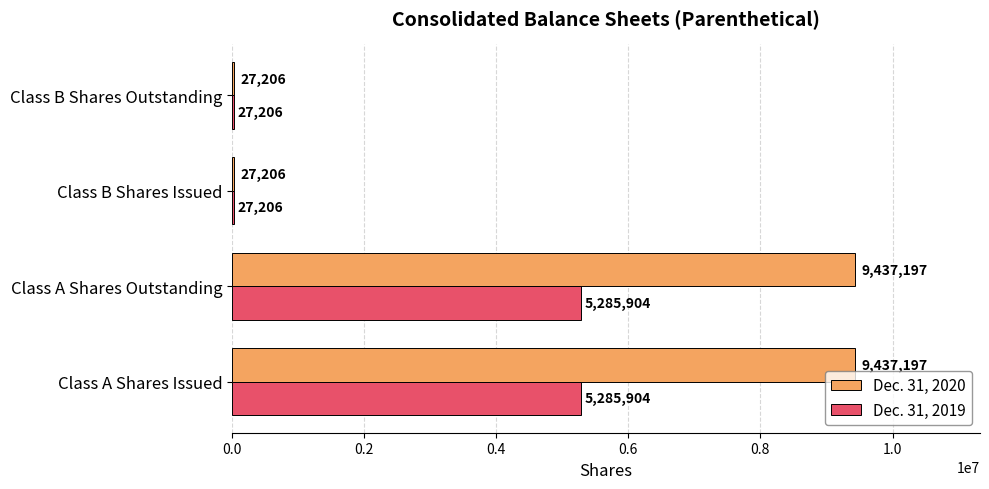

What value does the Dec. 31, 2020 series have at Class A Shares Issued, to the nearest 50?

9437200